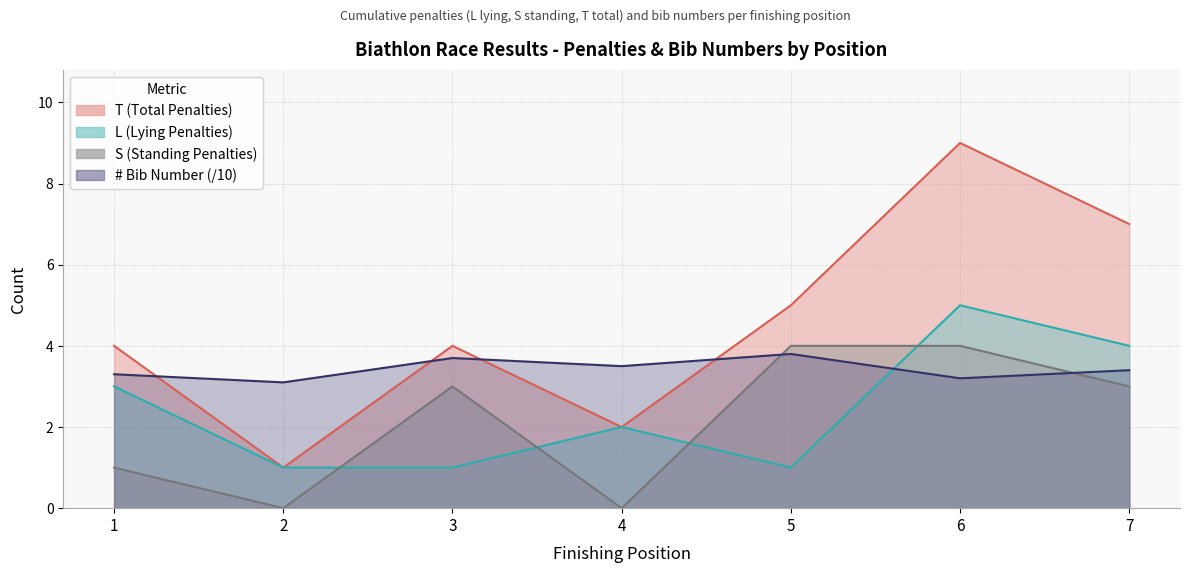

At 6, list the series in order from smallest to largest.

#  (Bib Number), S (Standing Penalties), L (Lying Penalties), T (Total Penalties)